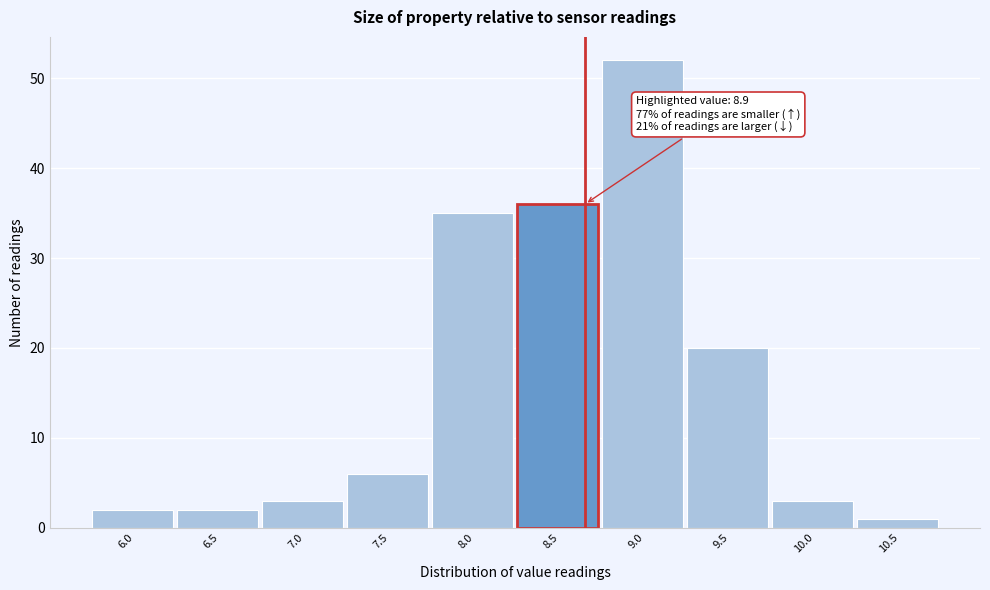

Reading left to right, transcribe all the data shown in this chart.

2	2	3	6	35	36	52	20	3	1